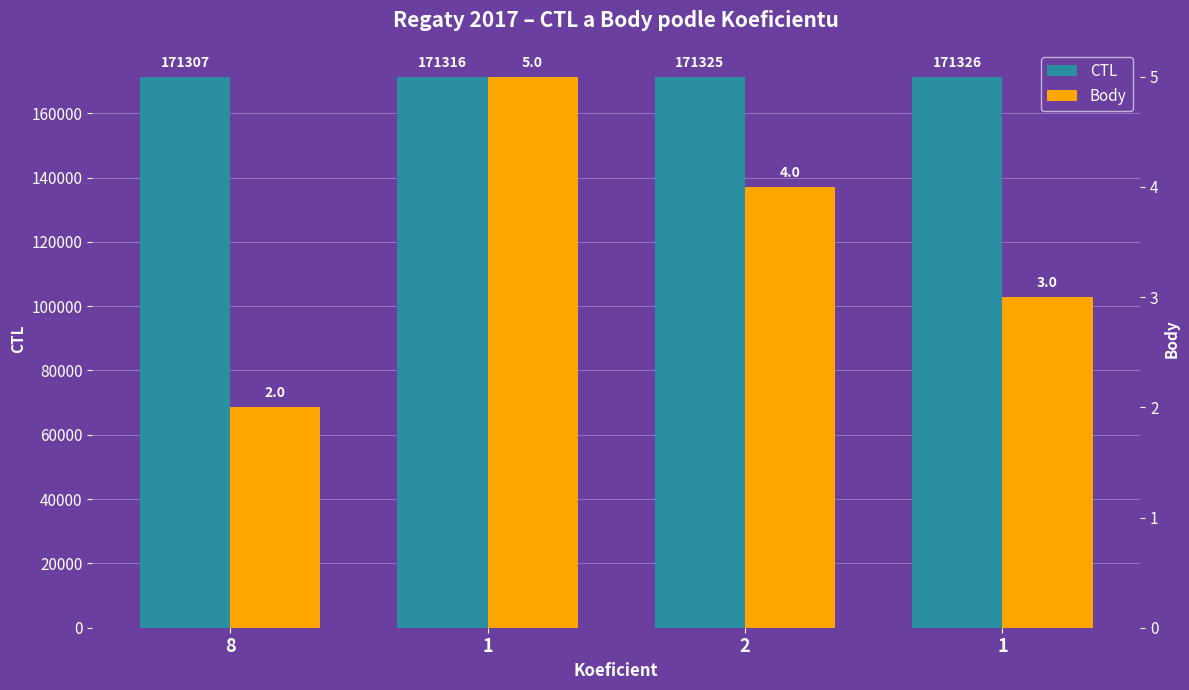

At how many categories does at least one series exceed 156962?

4